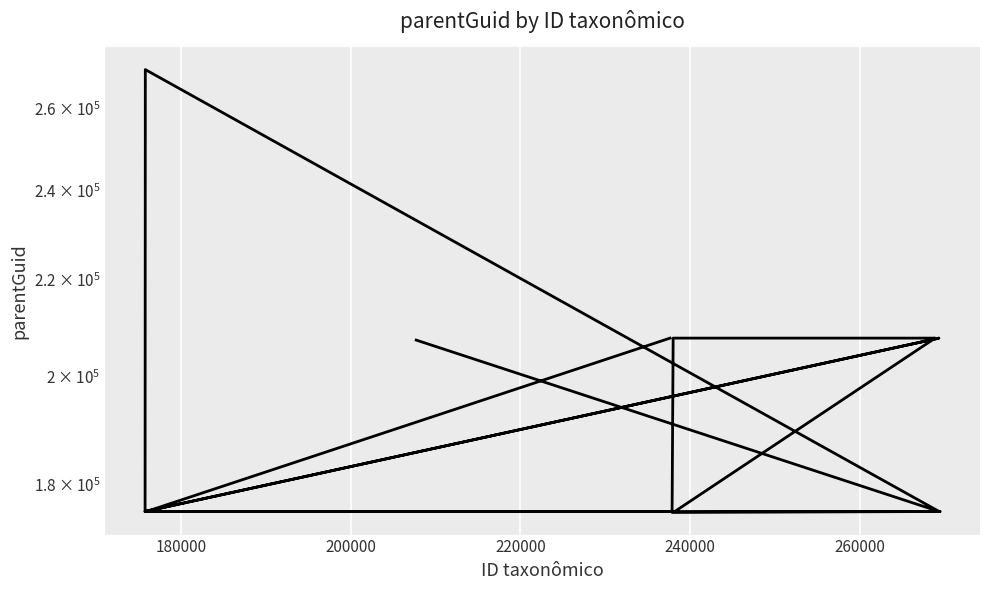

What is the sum of all values?

2885814